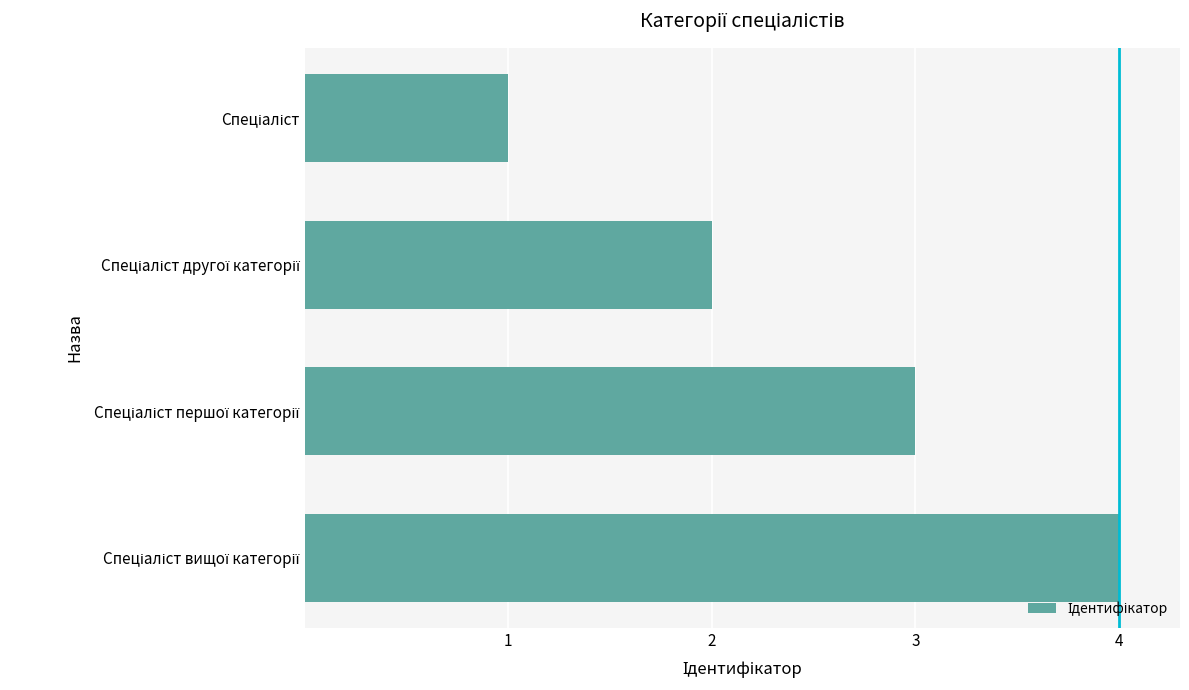

Count the number of categories in the chart.

4